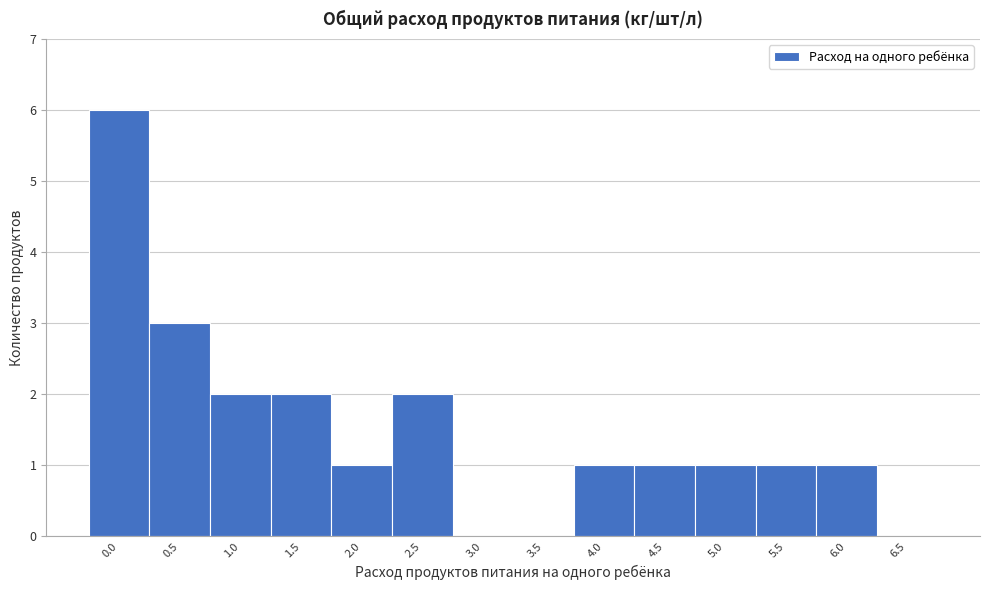

Reading left to right, transcribe all the data shown in this chart.

0.0=6	0.5=3	1.0=2	1.5=2	2.0=1	2.5=2	3.0=0	3.5=0	4.0=1	4.5=1	5.0=1	5.5=1	6.0=1	6.5=0